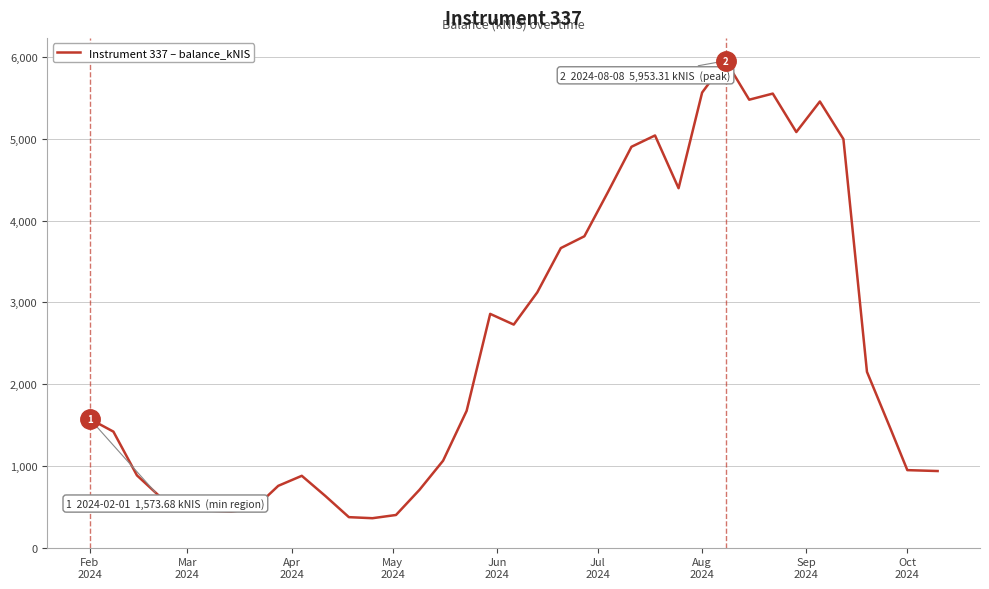

How many lines are shown in the chart?

1